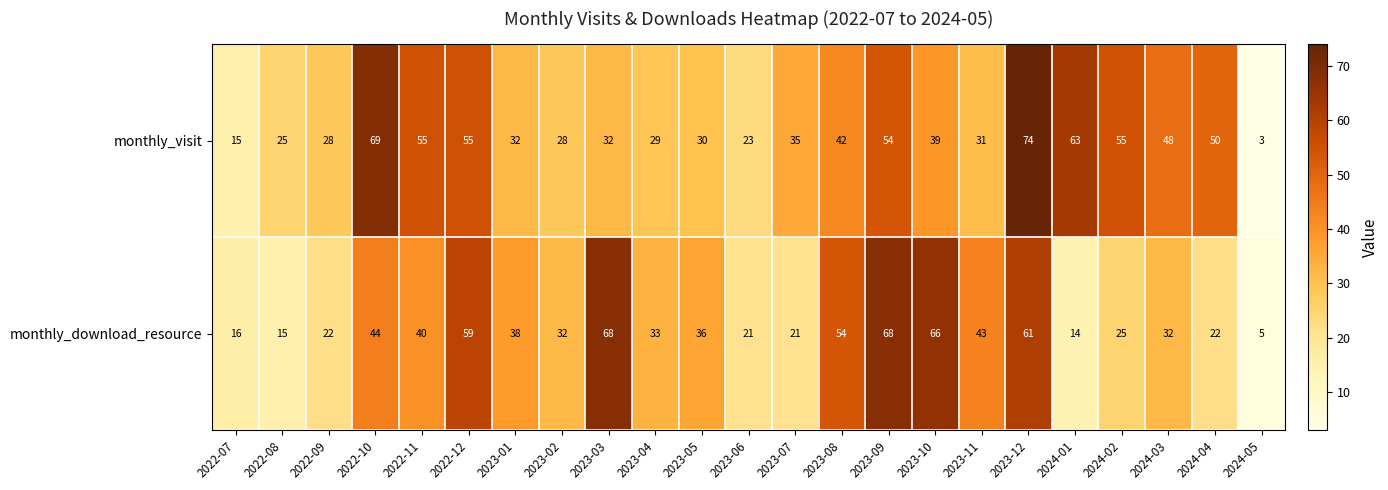

What is the approximate value of monthly_download_resource at 2024-01, to the nearest 5?

15